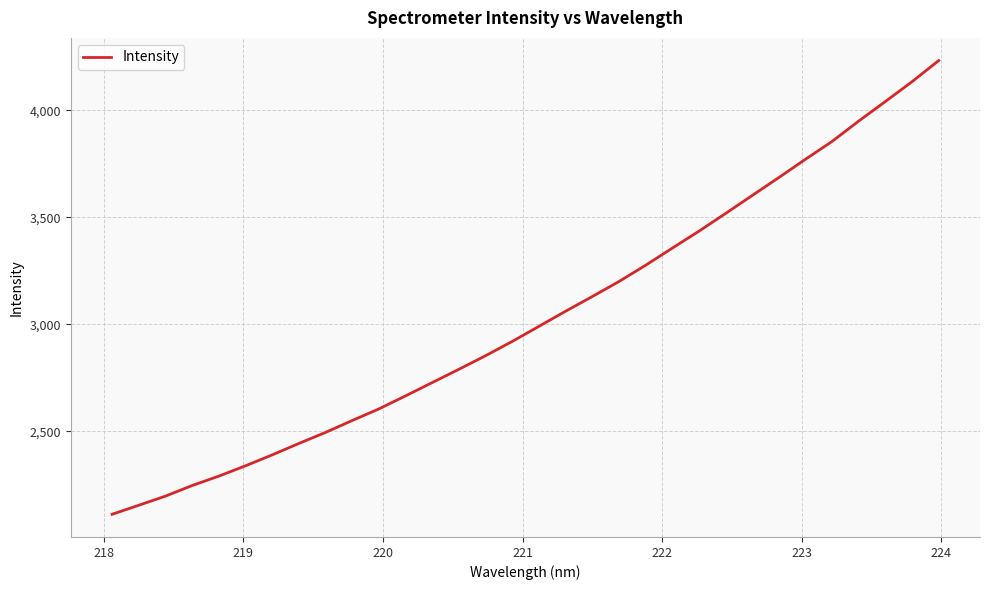

What is the smallest value displayed?

2112.6